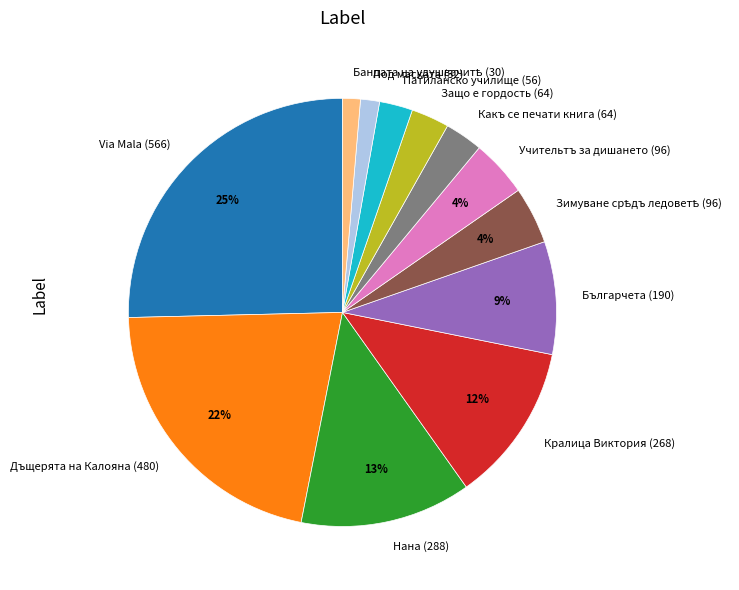

Is Какъ се печати книга (64) the majority of the pie?

No